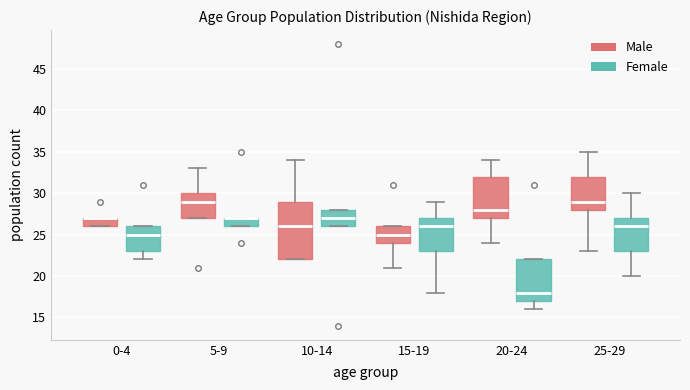

Which box is the tallest, from its lower edge to its upper edge?

10-14 (Male)